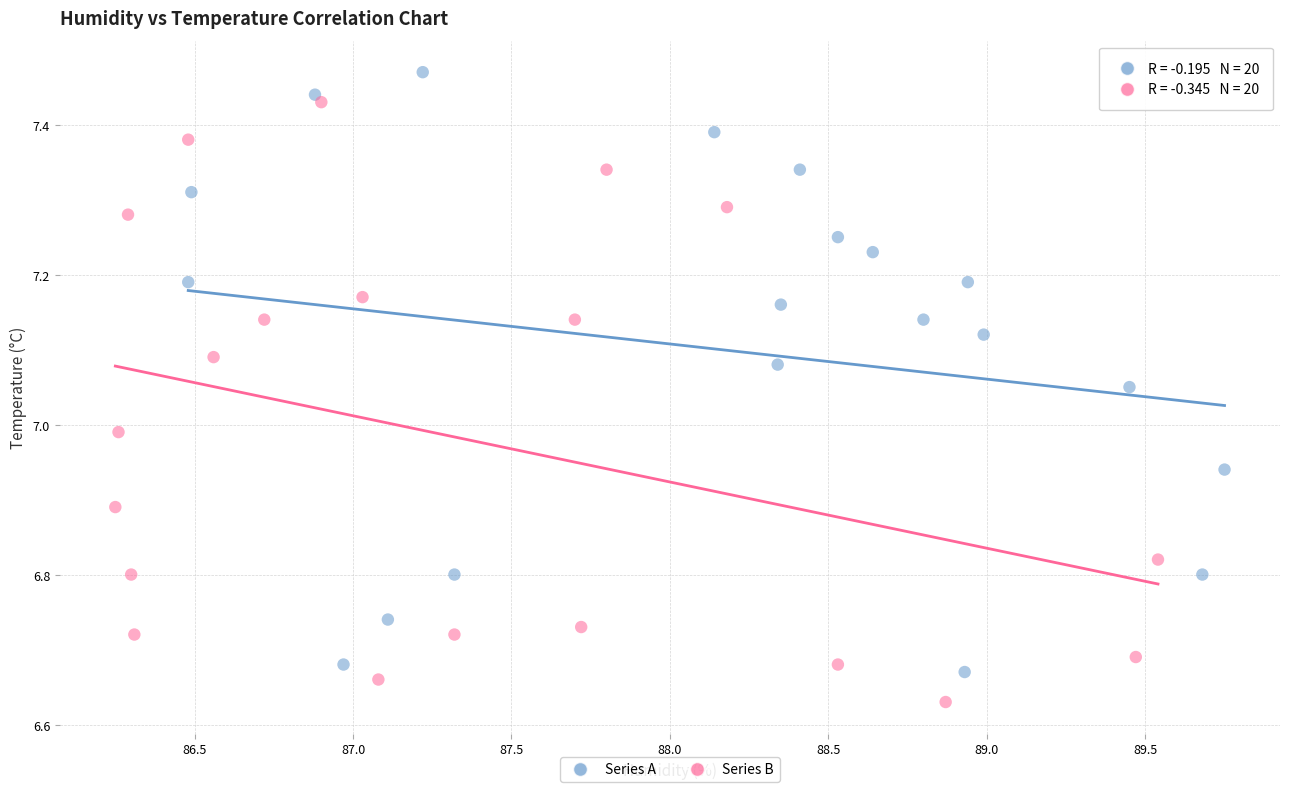

Which series reaches the maximum Y coordinate?

Series A